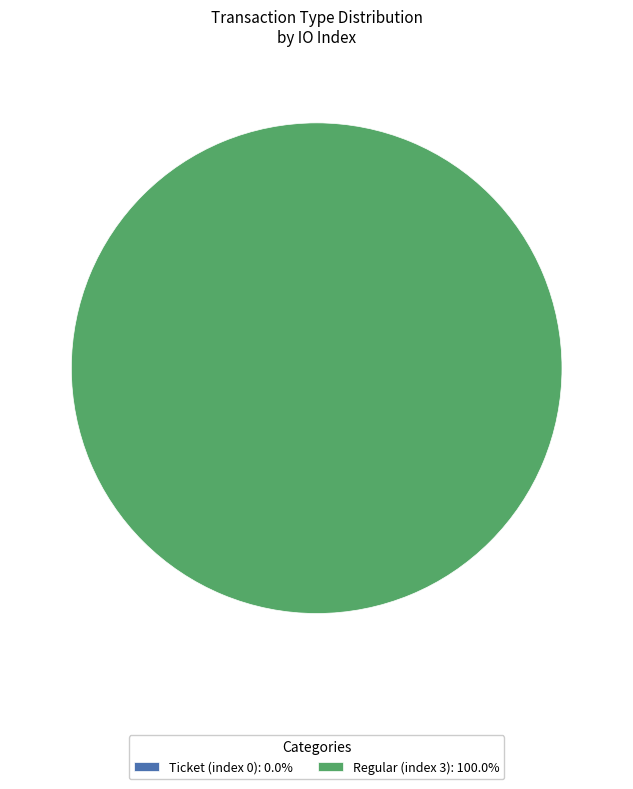

How much of the chart is everything except Ticket (index 0)?

100.0%